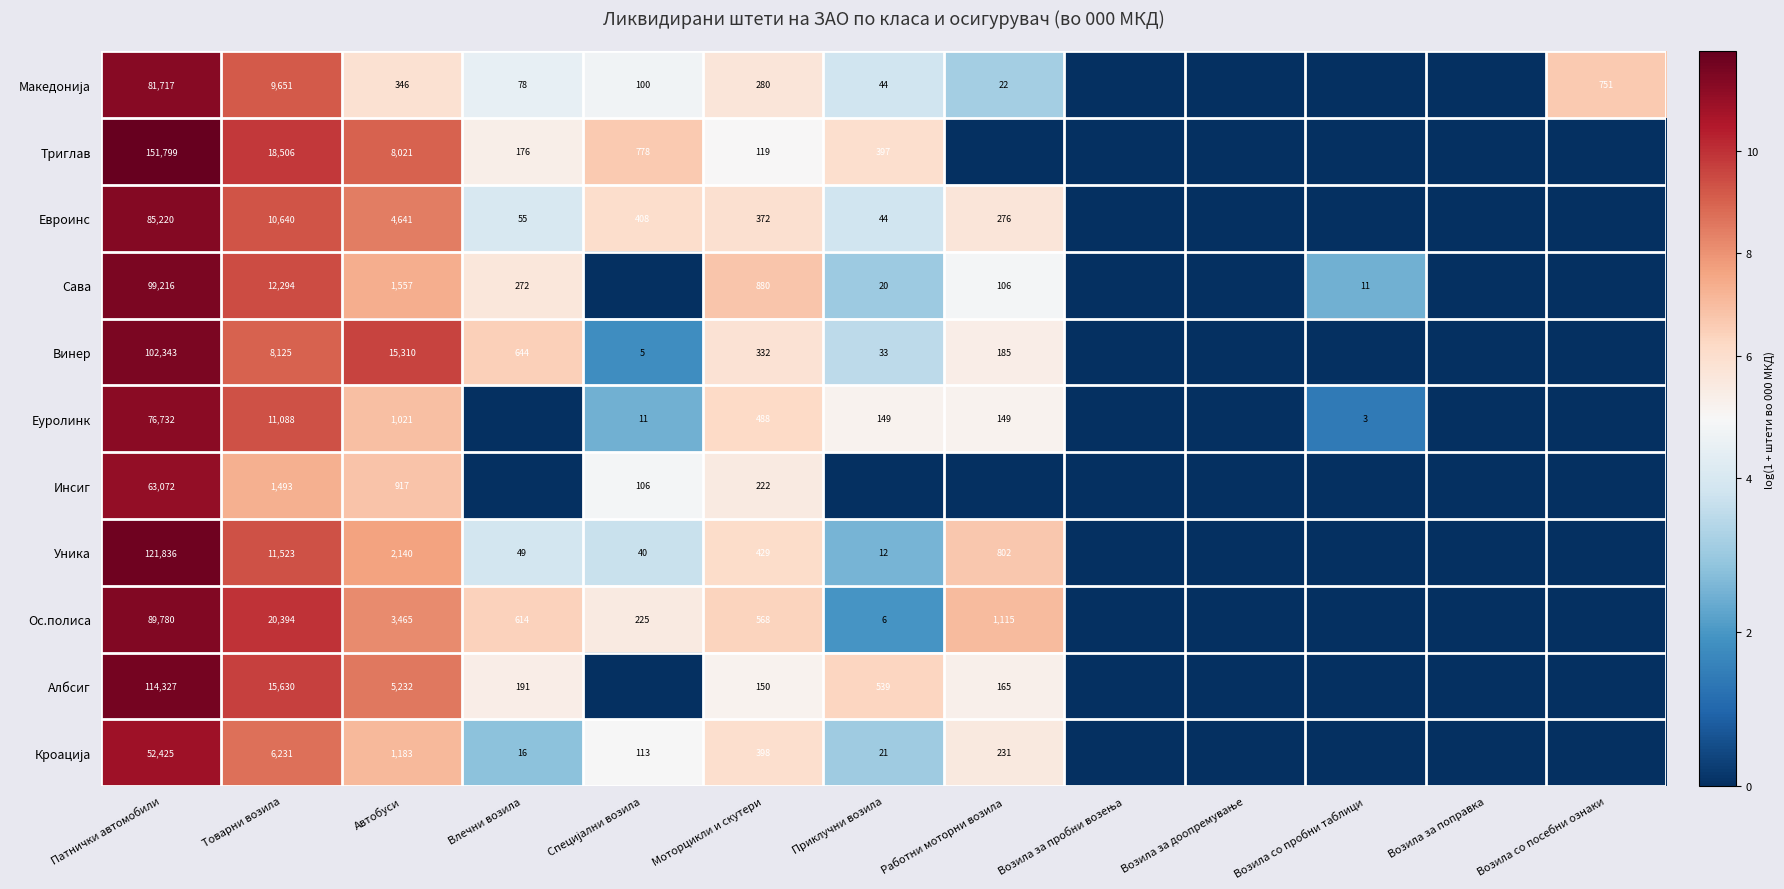

What is the sum of the Триглав values at Товарни возила and Моторцикли и скутери?

18625